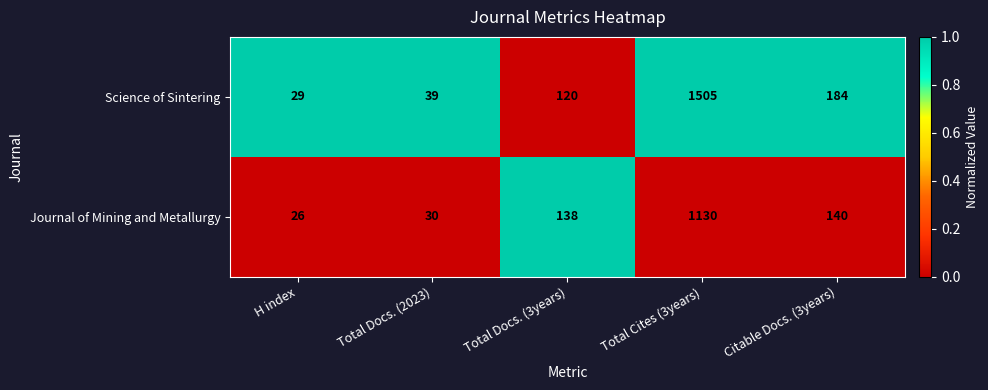

Where is Science of Sintering nearest to the value 767?

Citable Docs. (3years)